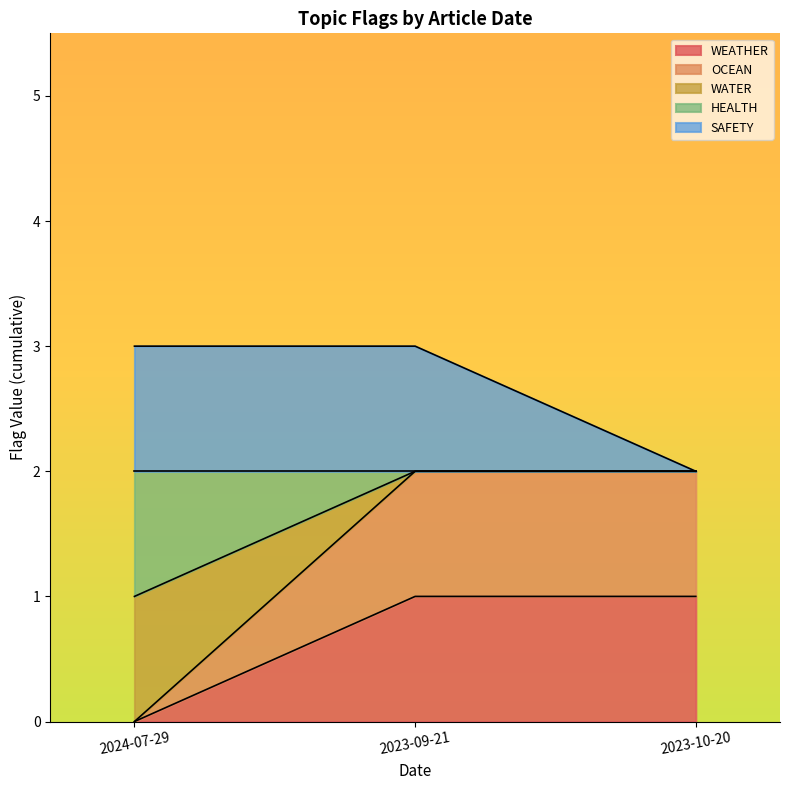

What is the label of the 3rd point from the left?

2023-10-20